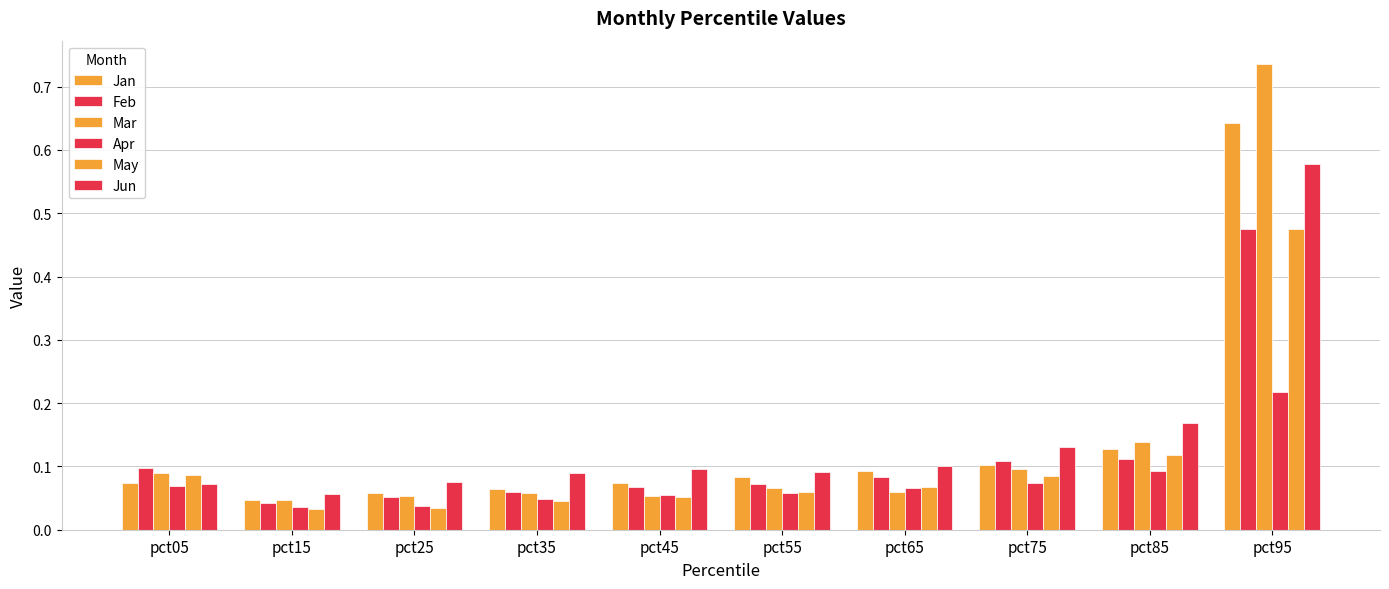

Where is Jan nearest to the value 0?

pct15